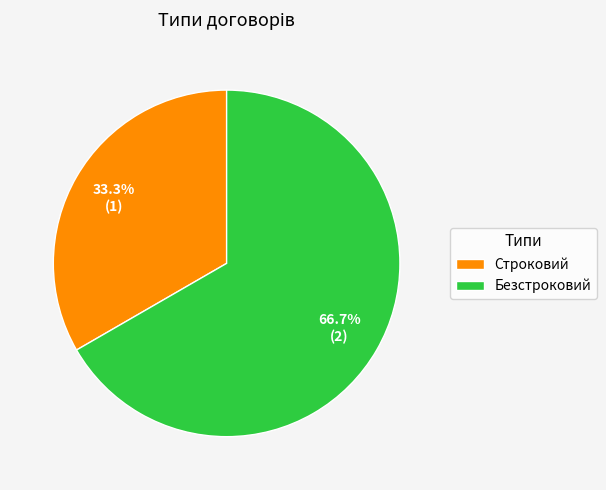

Which slice is the smallest?

Строковий